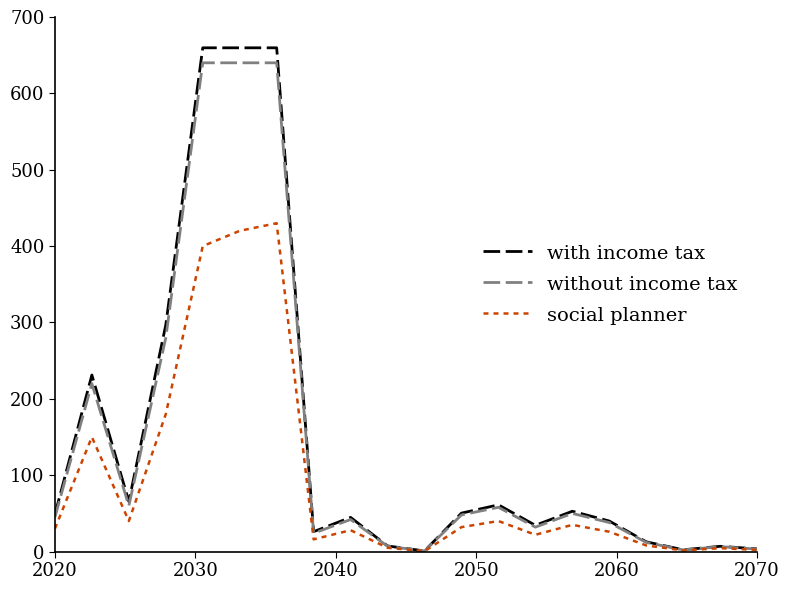

What is the maximum value for social planner?

430.0